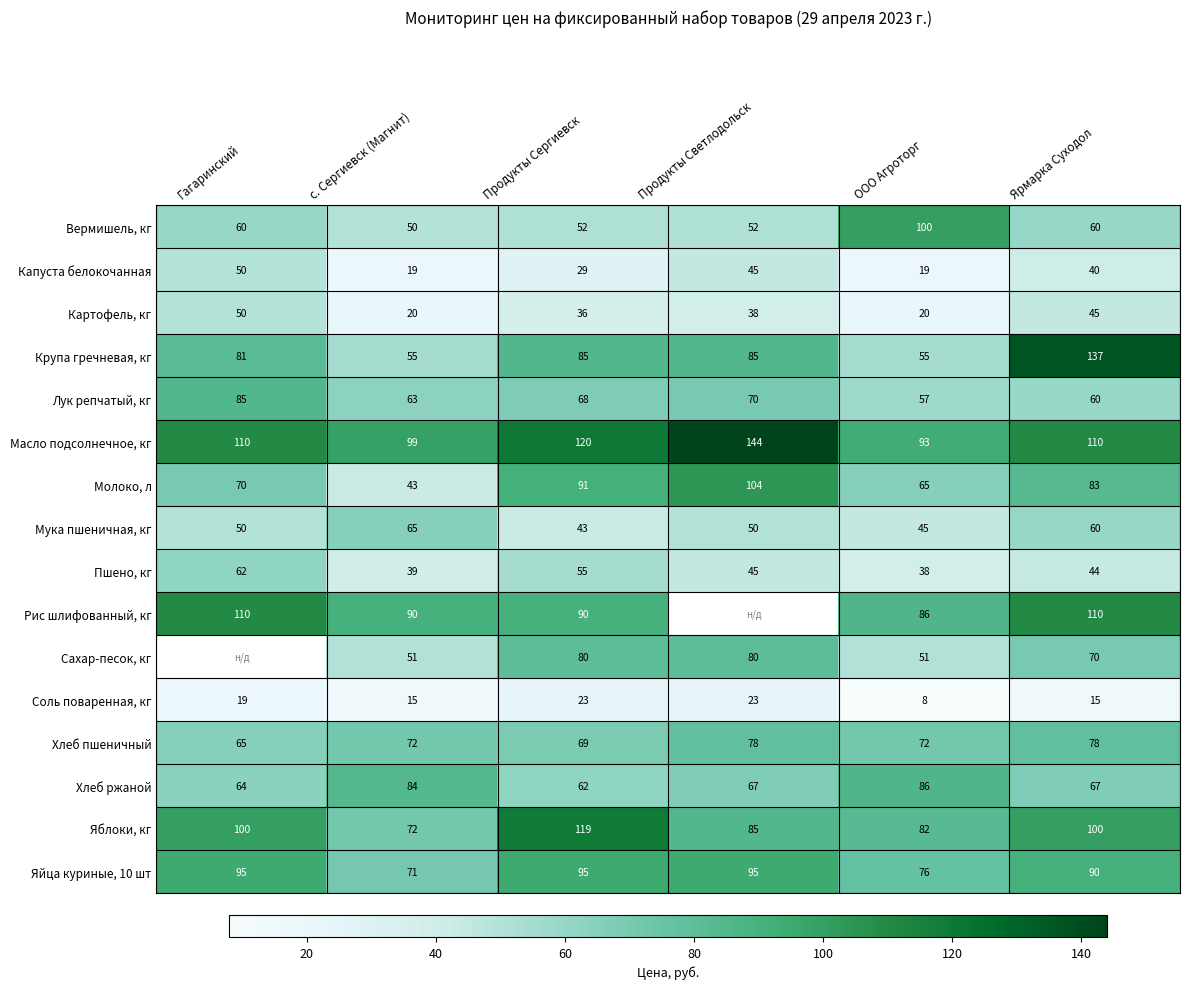

What is the maximum value for Мука пшеничная, кг?

65